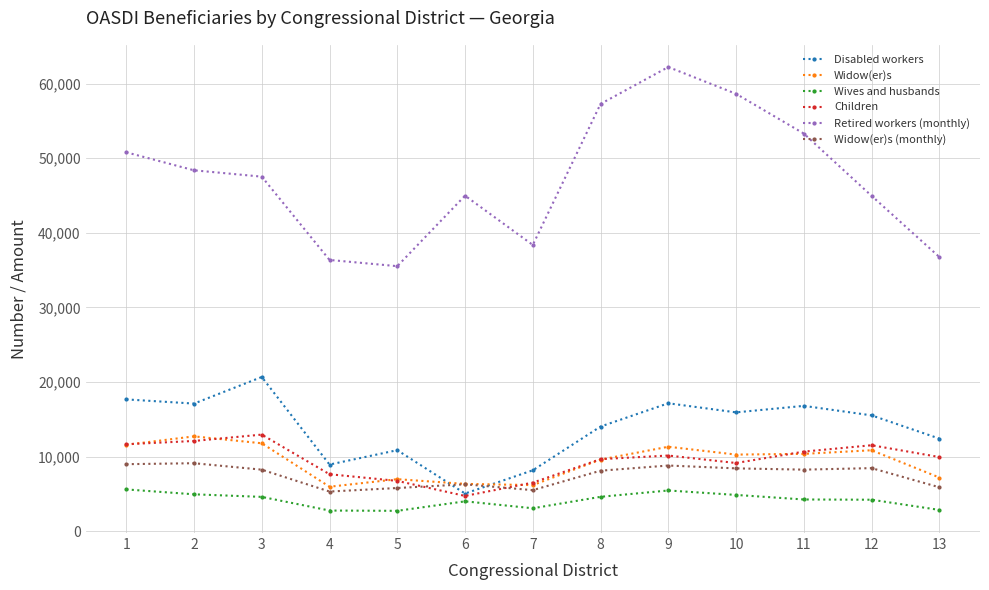

What is the value of the Children point at the 10th from the left?

9137